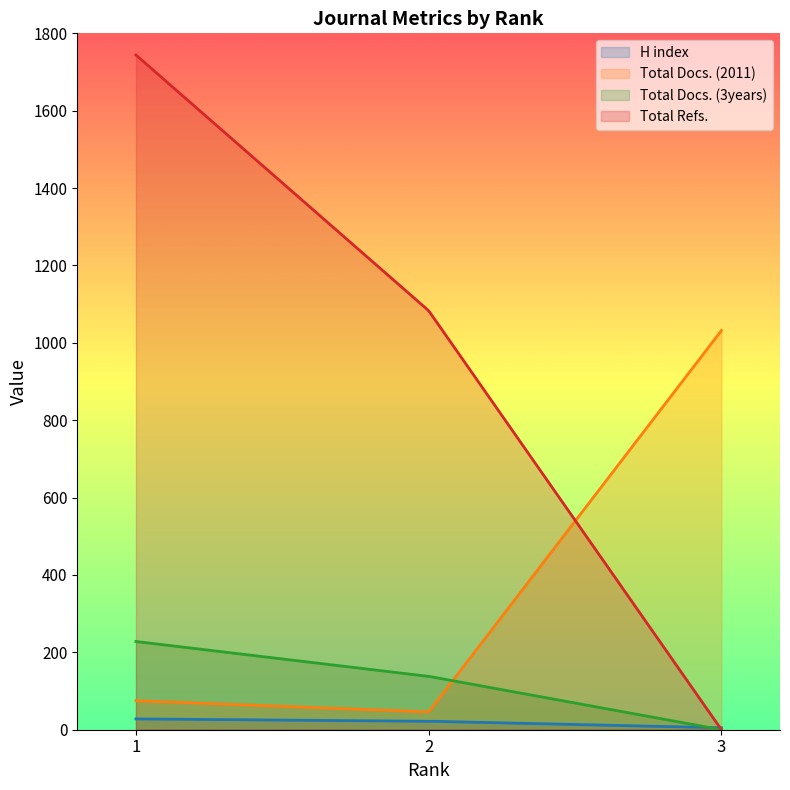

At which category is the sum across all series the highest?

1